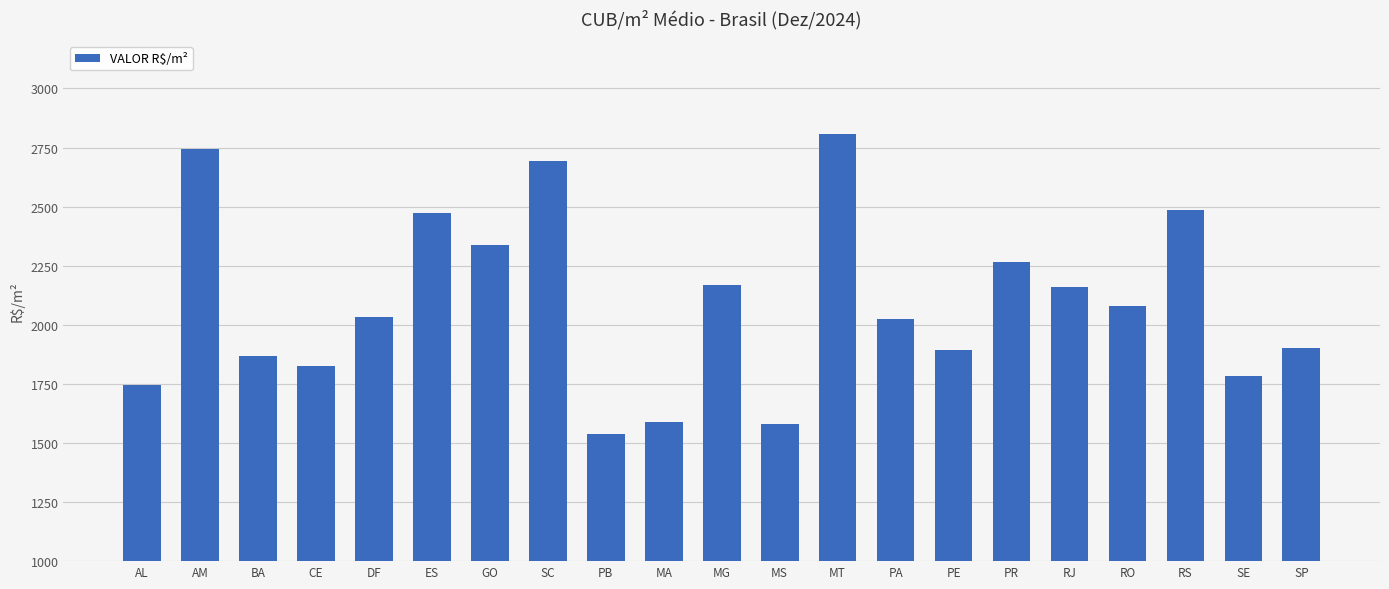

Which label corresponds to the largest value in the chart?

MT